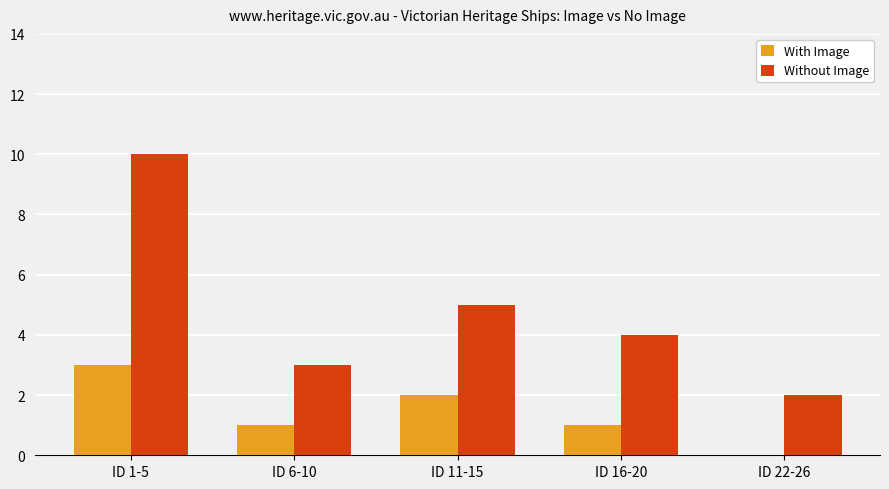

How many data points does each series have?

5